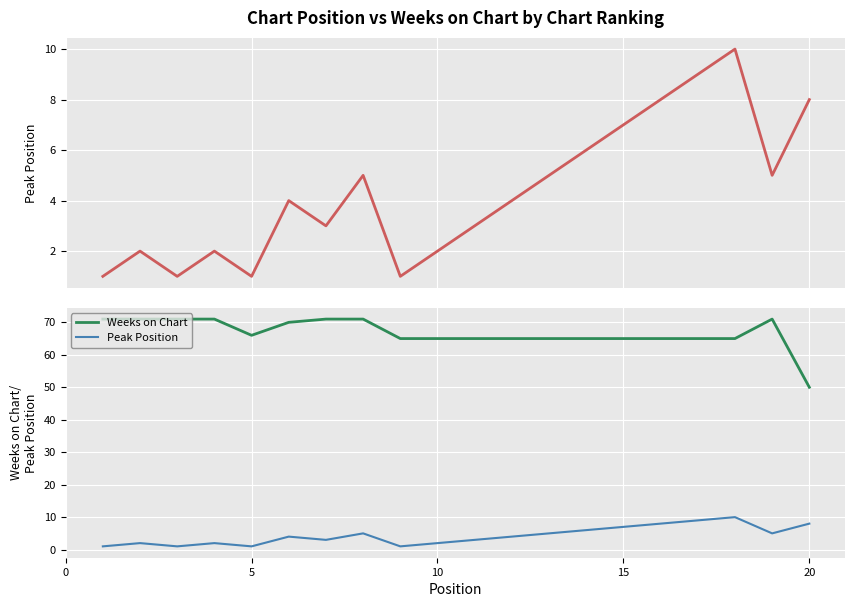

Rank the series by their average value, from highest to lowest.

Weeks on Chart, Peak Position